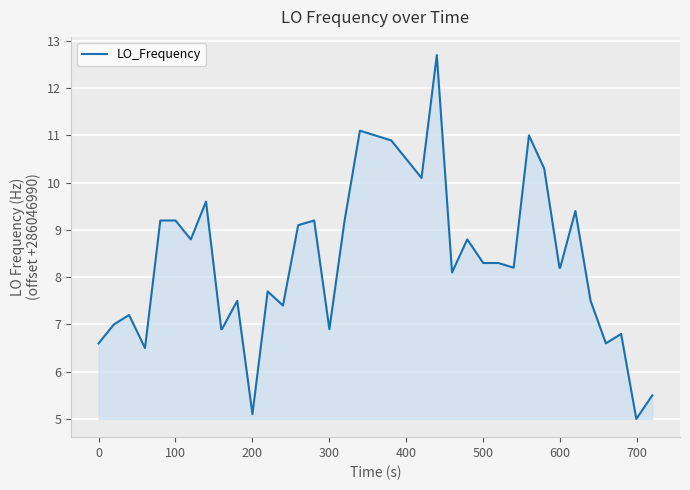

How many distinct data groups are displayed?

1